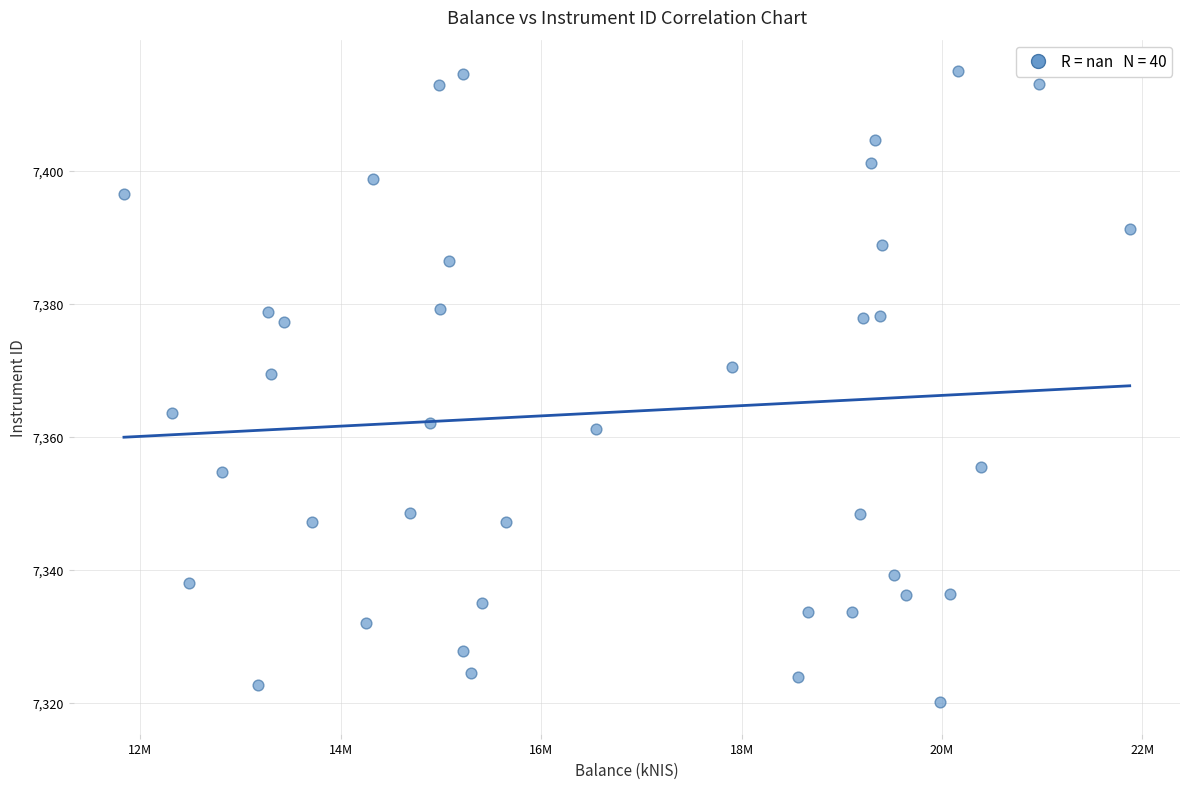

What is the range of Y values (max minus min)?

94.9